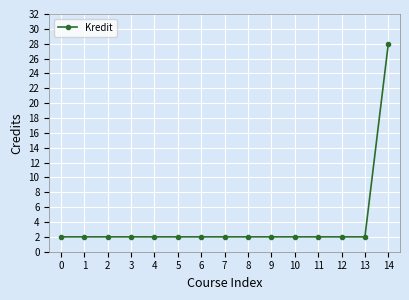

True or false: the data shows 1 at 9.

False